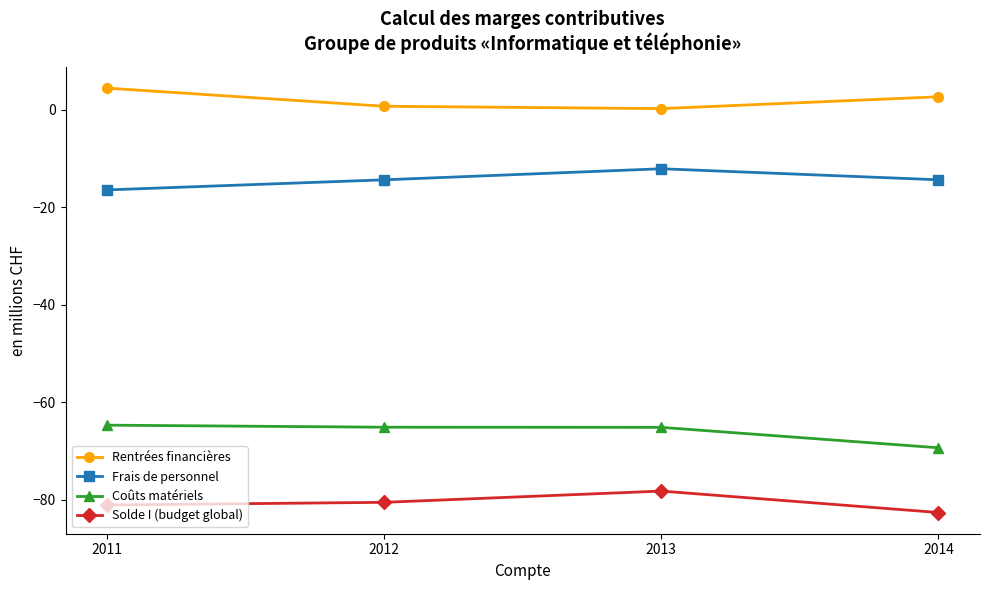

What is the minimum value shown in the chart?

-82.6